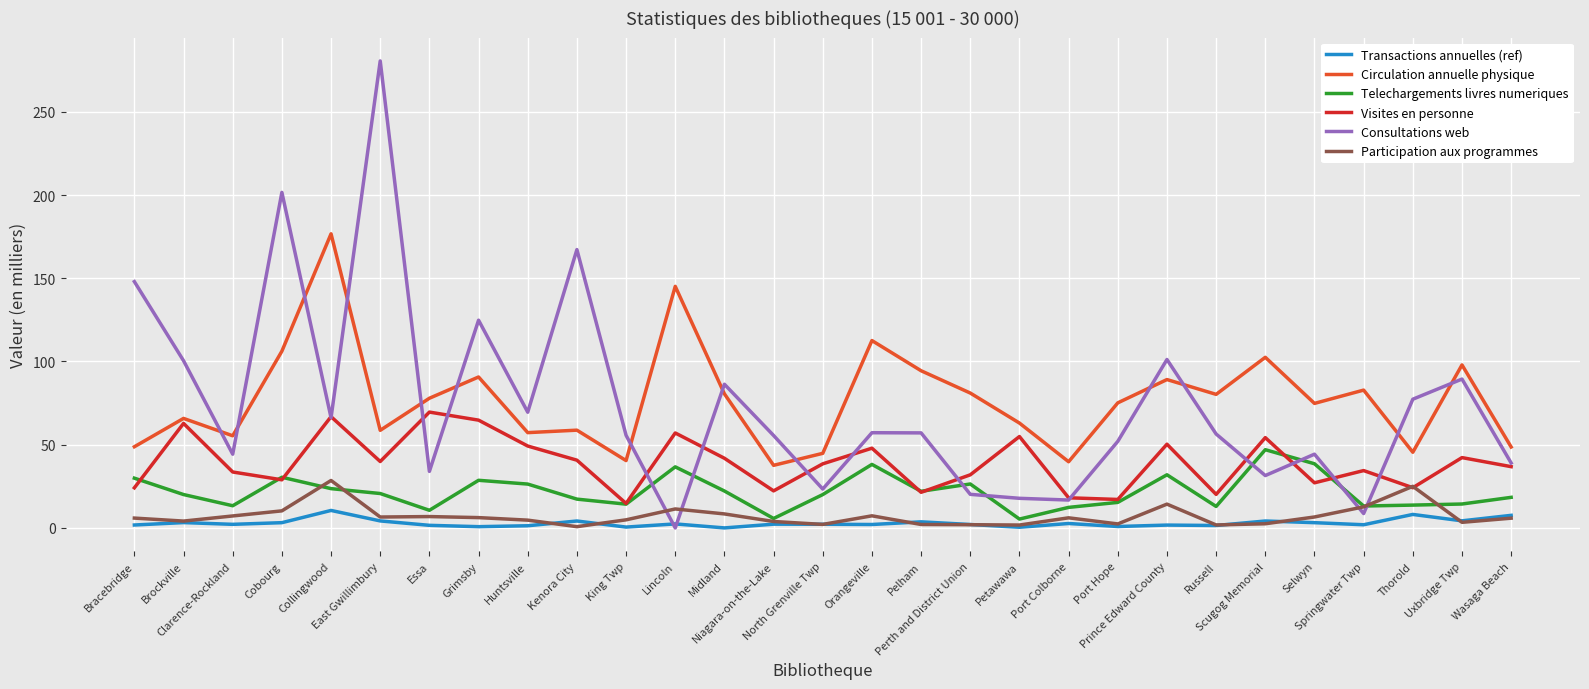

Rank the series by their maximum value, from lowest to highest.

Transactions annuelles (ref), Participation aux programmes, Telechargements livres numeriques, Visites en personne, Circulation annuelle physique, Consultations web